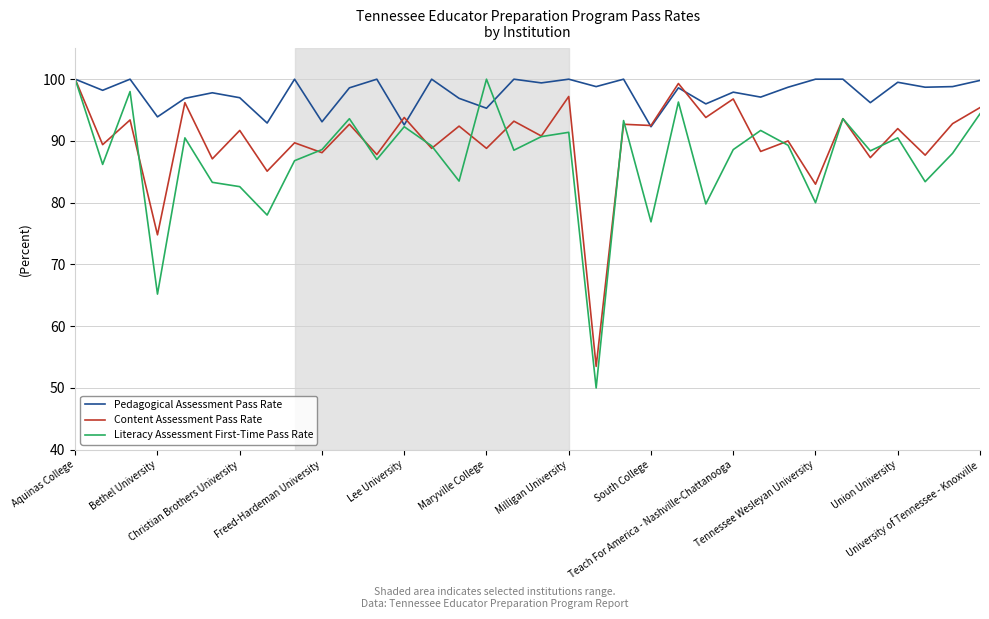

True or false: Literacy Assessment First-Time Pass Rate has more than 1 points higher than both neighbors.

True